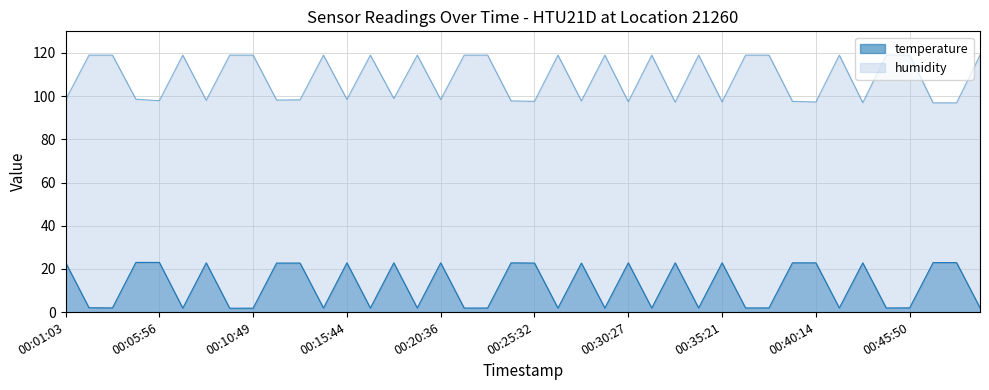

How many lines are shown in the chart?

2